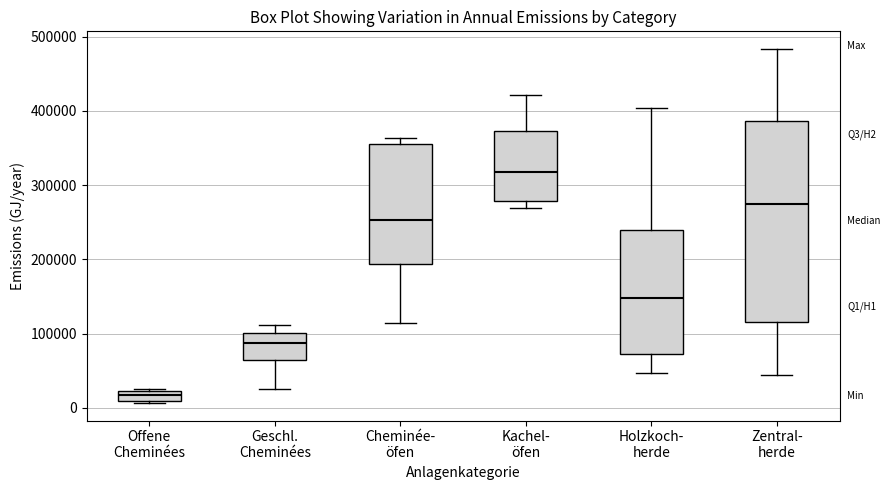

Which box is the tallest, from its lower edge to its upper edge?

Zentral- herde